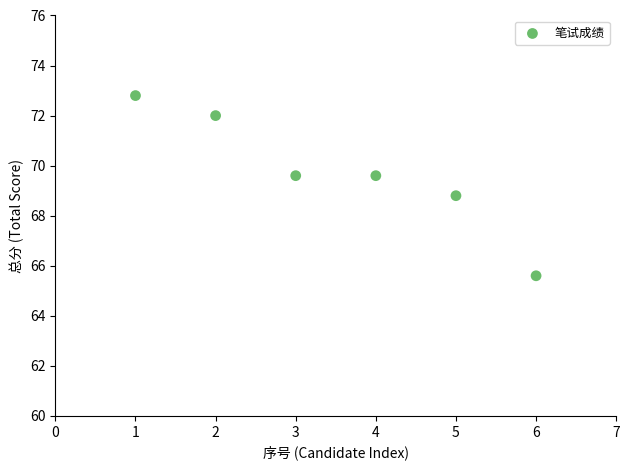

What Y value in the scatter plot is closest to 69?

68.8